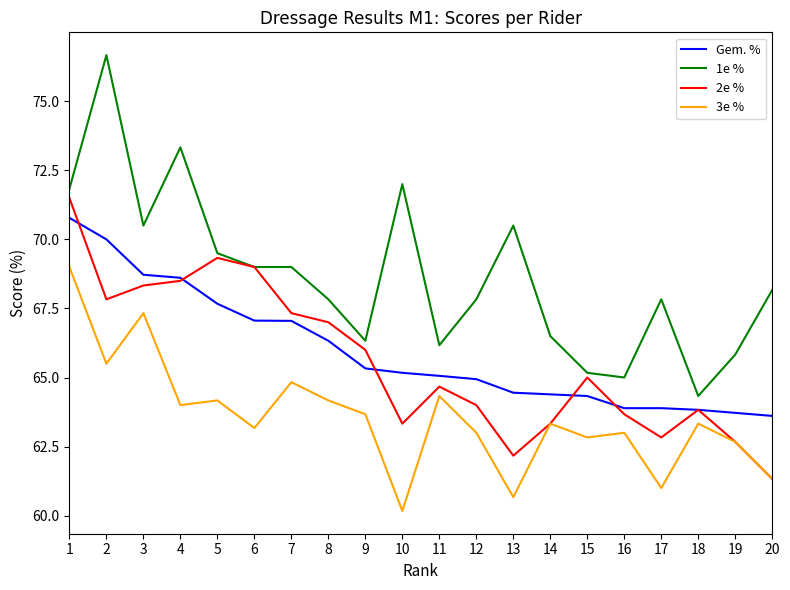

Rank the series at 2 from highest to lowest value.

1e %, Gem. %, 2e %, 3e %